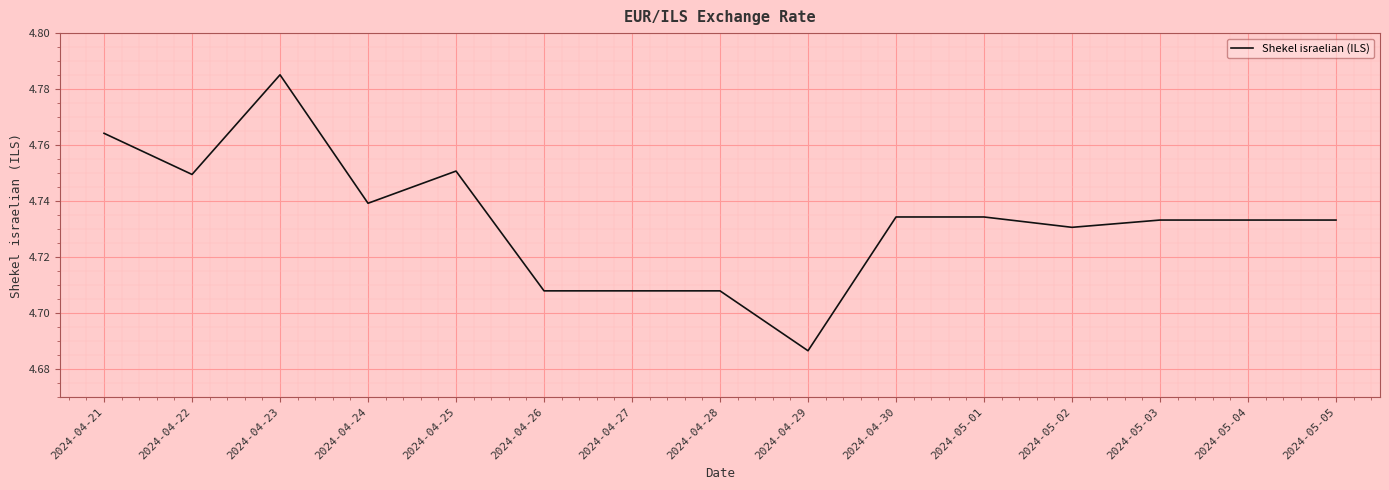

The value at 2024-05-04 is 8.4. True or false?

False